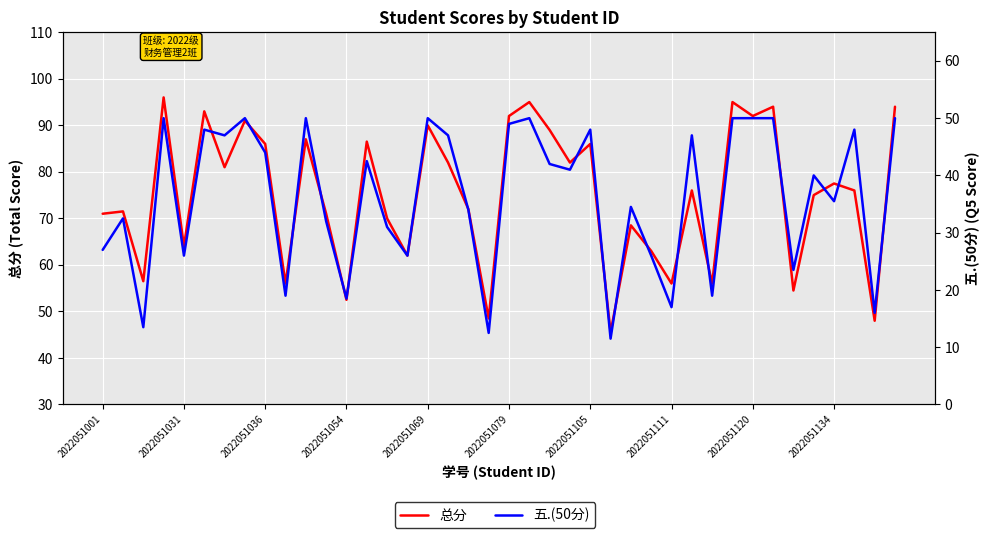

What is the approximate value of 总分 at 2022051111?

56.0